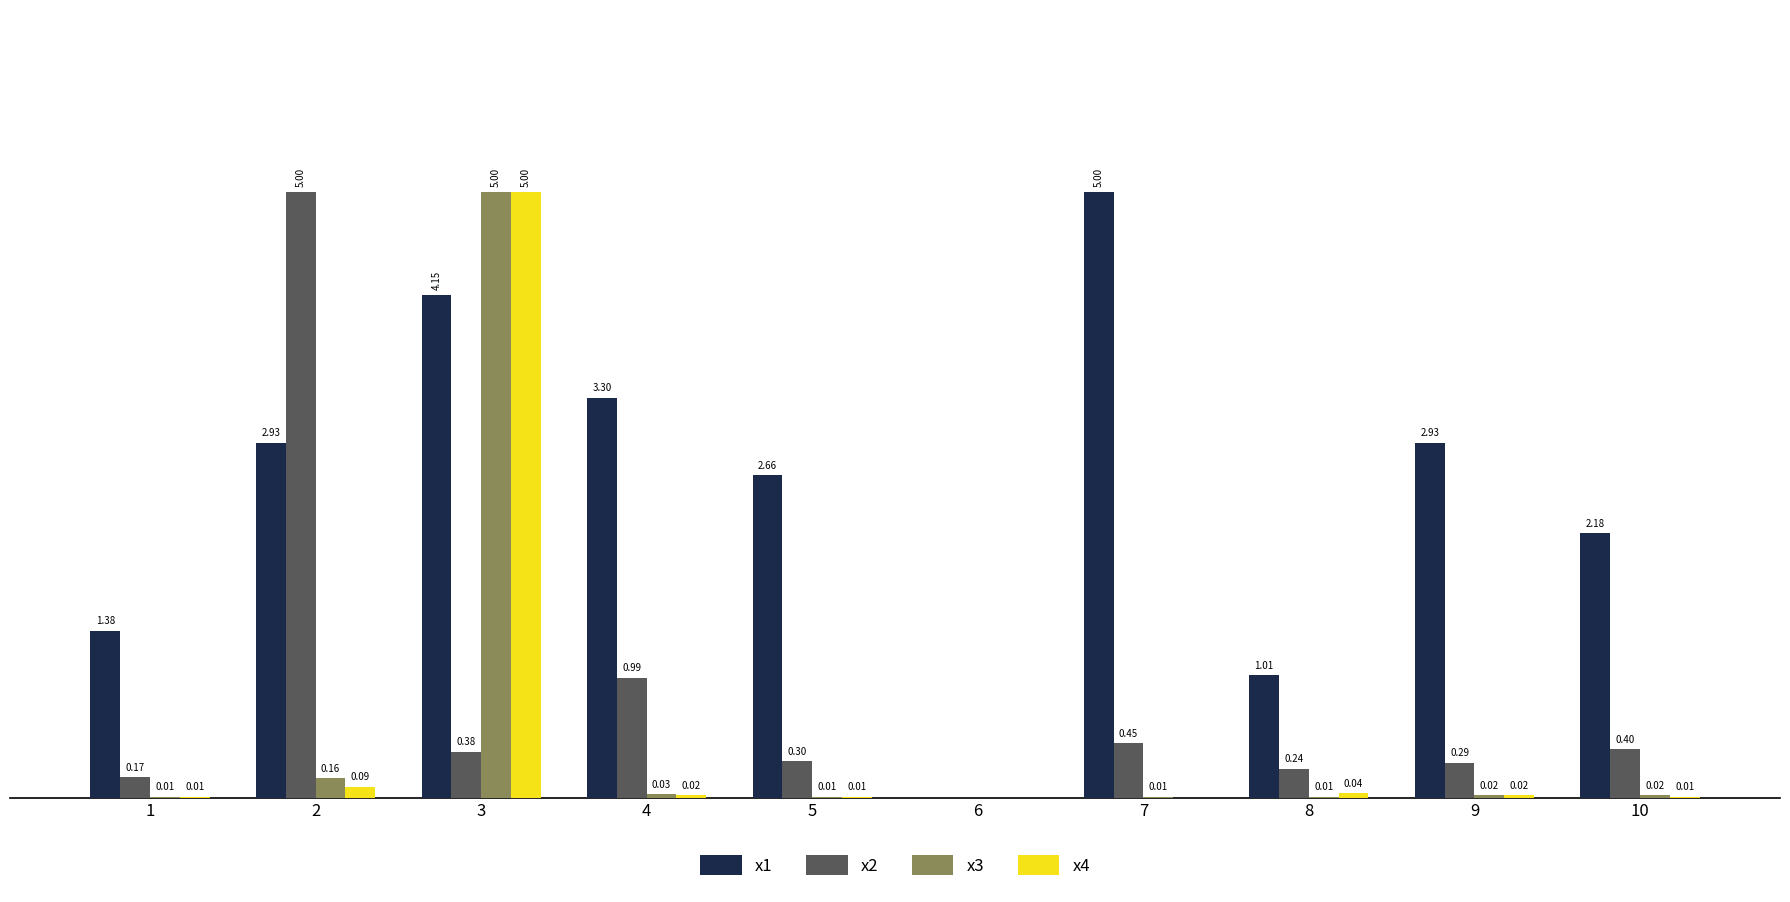

Is the value of x1 at 3 greater than the value of x2 at 1?

Yes